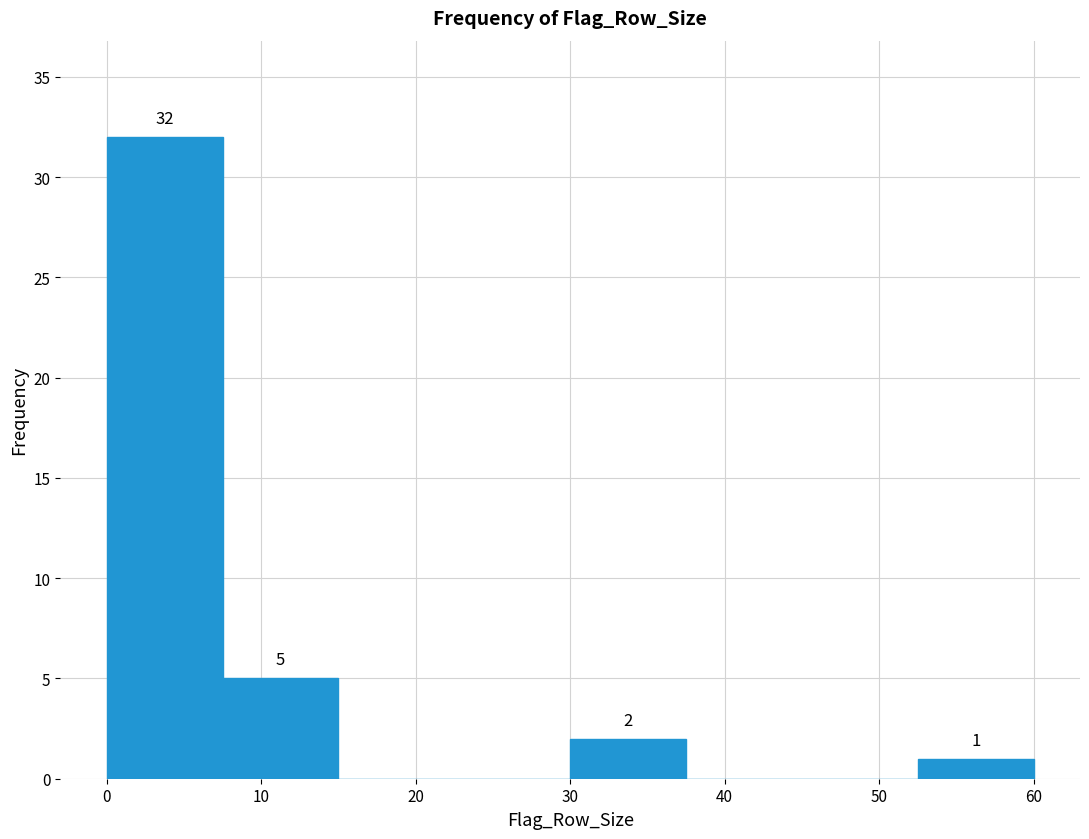

Over which range of the x-axis is the bar tallest?

0.0 to 7.5